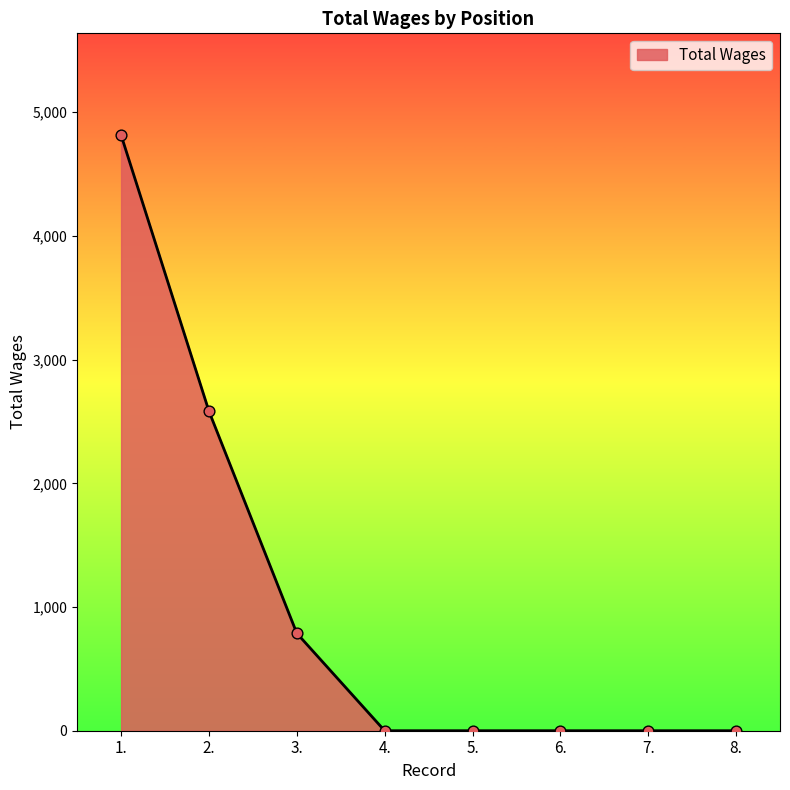

Which has a higher value, 1. or 3.?

1.